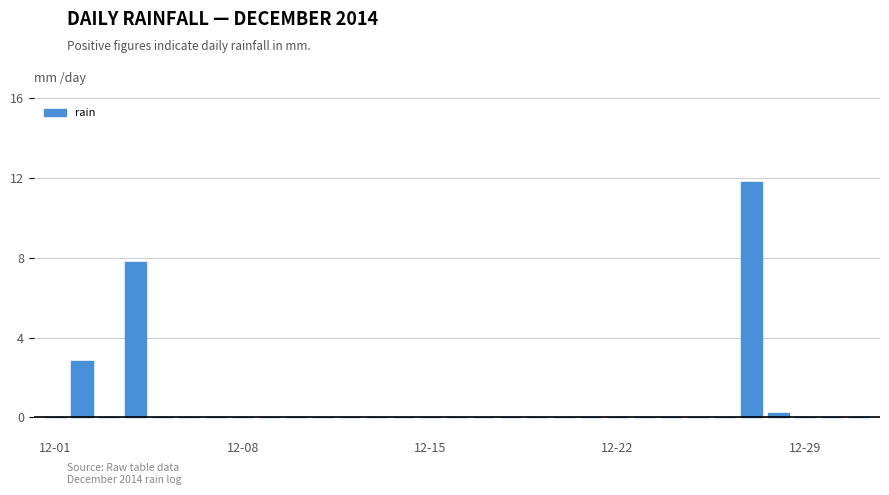

What is the difference between the maximum and minimum values?

11.8